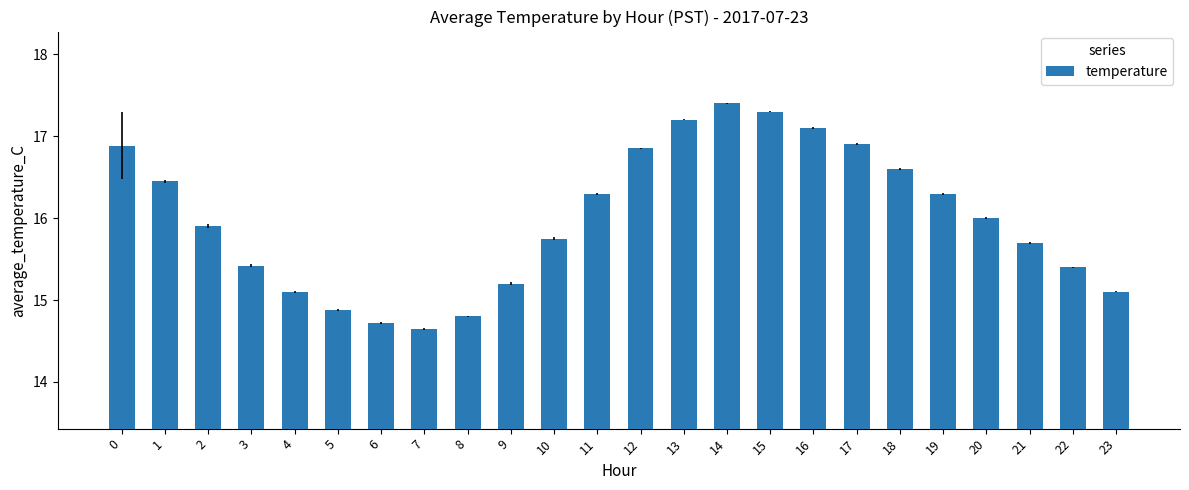

What is the value of the 15th bar from the left?

17.4